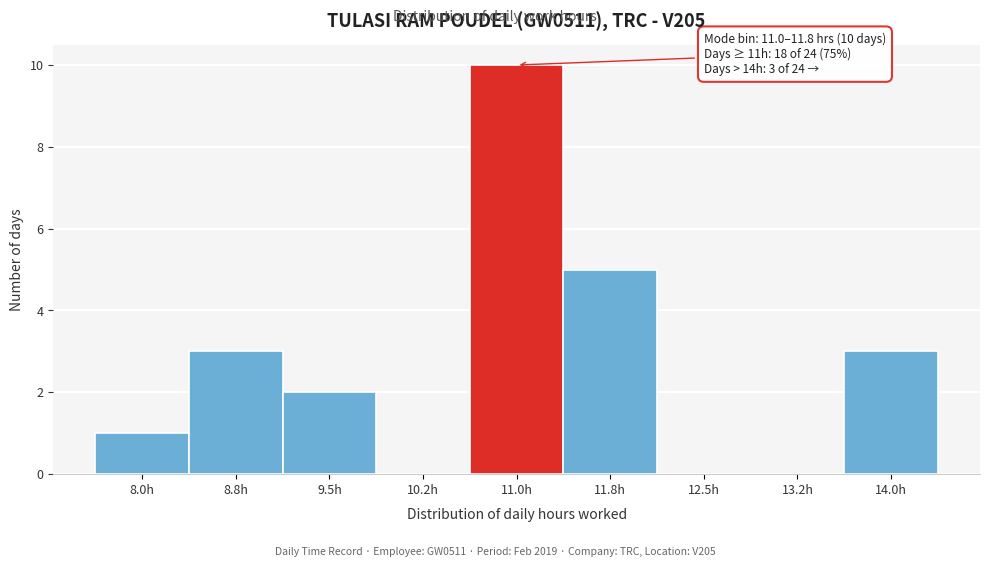

Reading left to right, transcribe all the data shown in this chart.

8.0h=1	8.8h=3	9.5h=2	10.2h=0	11.0h=10	11.8h=5	12.5h=0	13.2h=0	14.0h=3